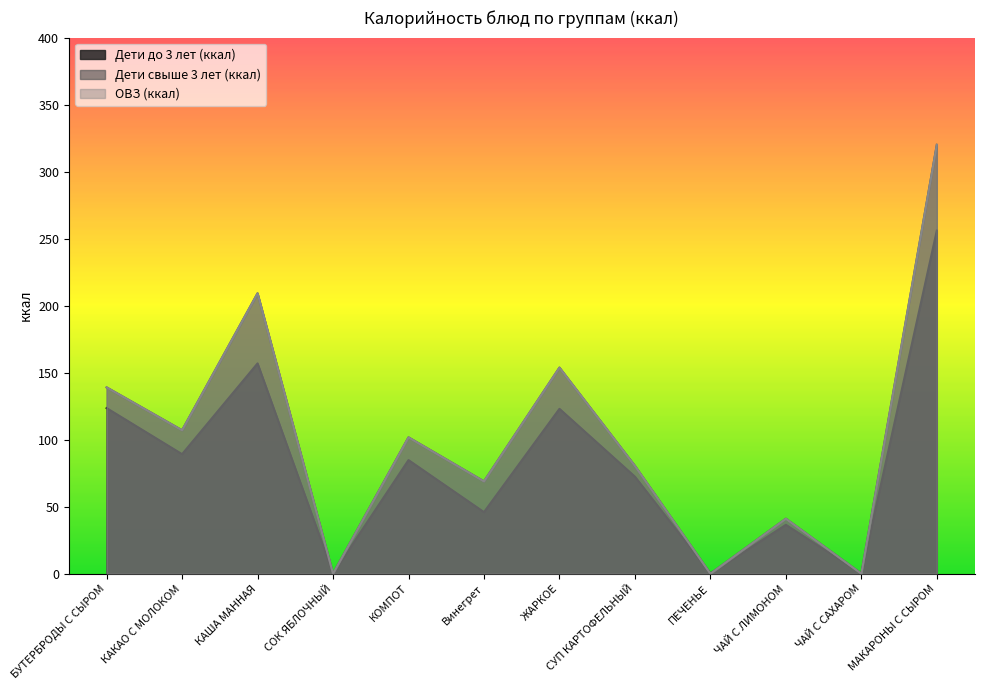

Reading left to right, what are all the values shown in this chart?

Дети до 3 лет (ккал): 123.6	89.2	156.9	0.0	84.8	45.9	123.0	72.4	0.0	36.4	0.0	256.0
Дети свыше 3 лет (ккал): 139.0	107.0	209.2	0.0	101.7	68.8	153.8	80.4	0.0	41.0	0.0	320.0
ОВЗ (ккал): 139.0	107.0	209.2	0.0	101.7	68.8	153.8	80.4	0.0	41.0	0.0	320.0